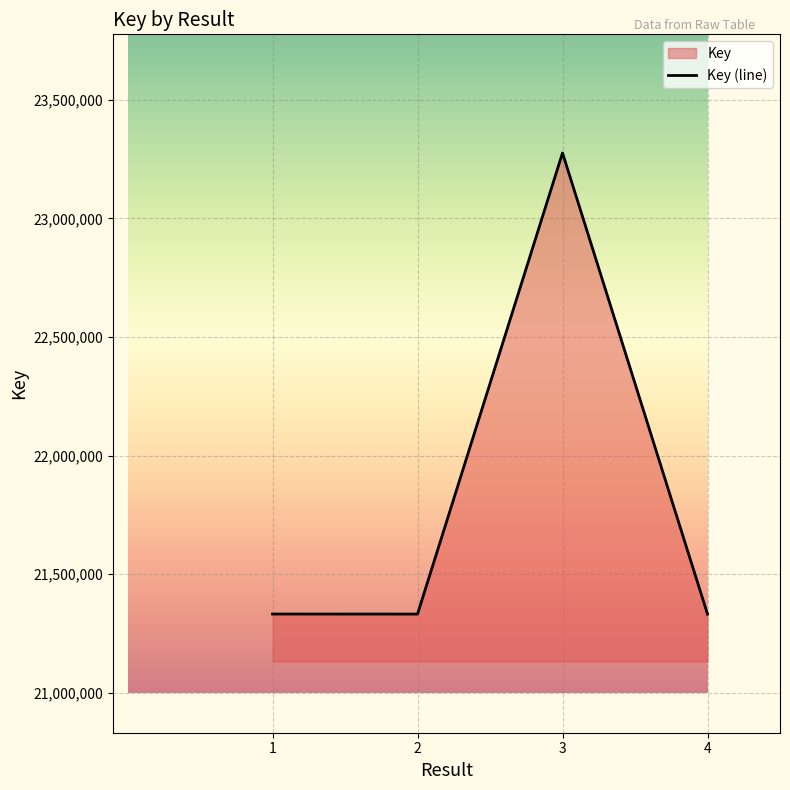

Reading right to left, list all the values displayed in this chart.

4=21331699	3=23275846	2=21331850	1=21332060